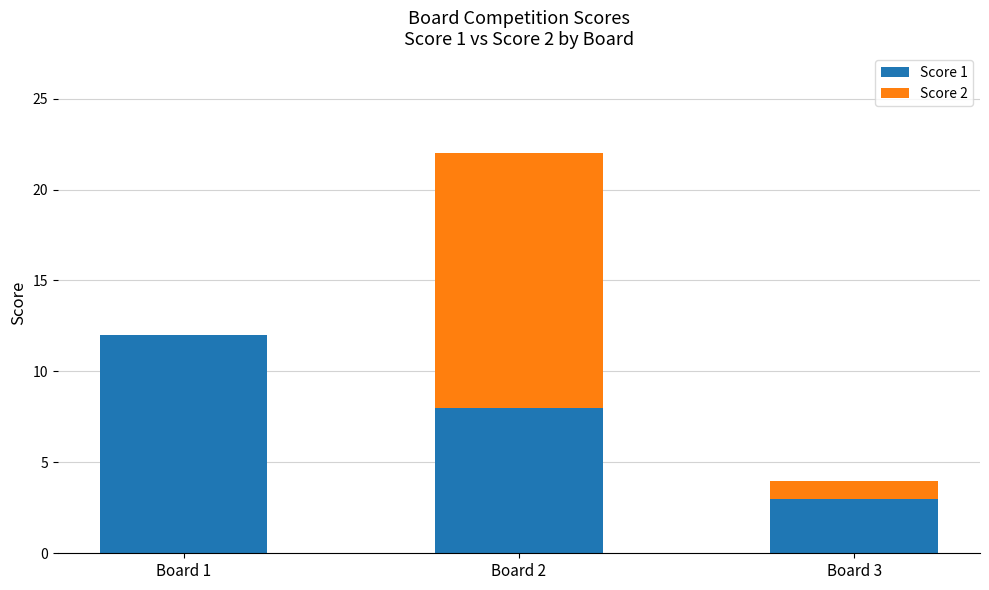

Is it true that Score 1 equals 12 at Board 1?

True